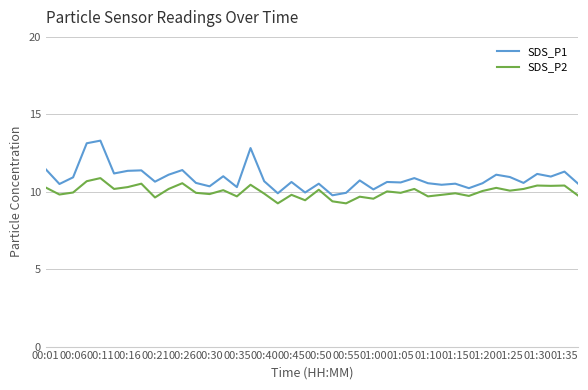

What is the maximum value for SDS_P2?

10.9